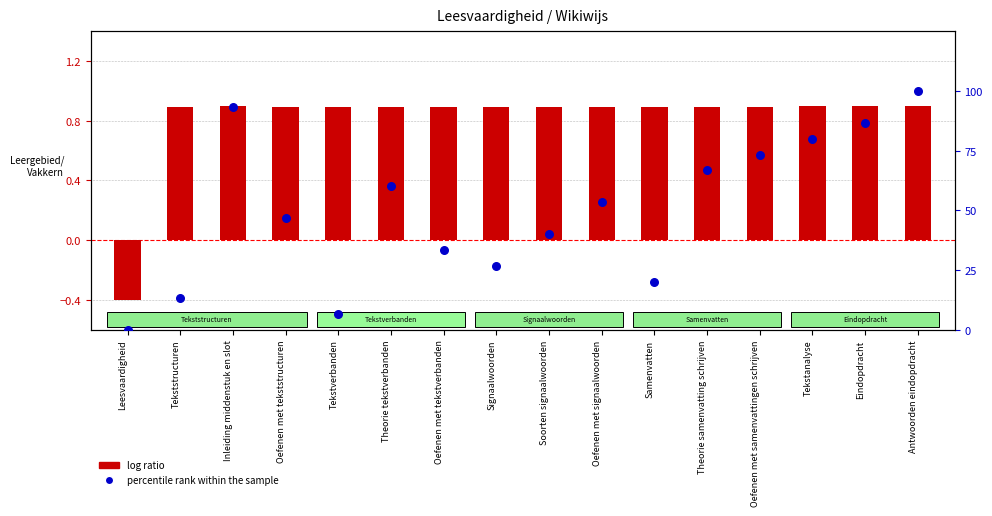

What is the total value across all series at Antwoorden eindopdracht?

100.9